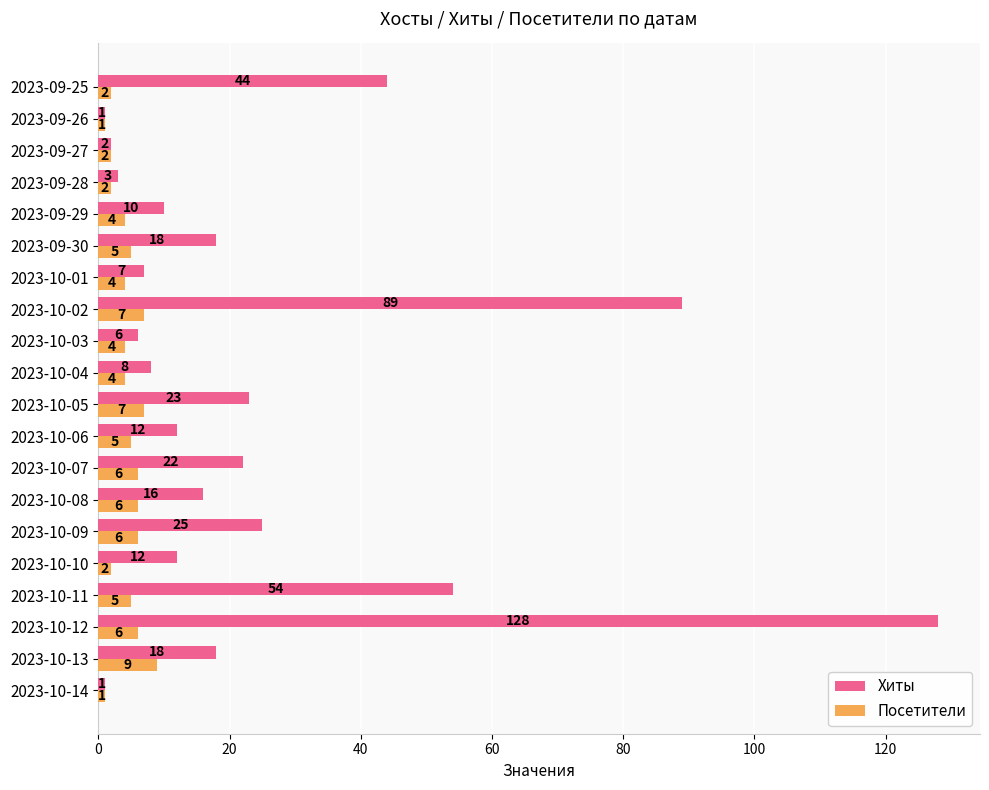

What is the sum of all Посетители values?

88